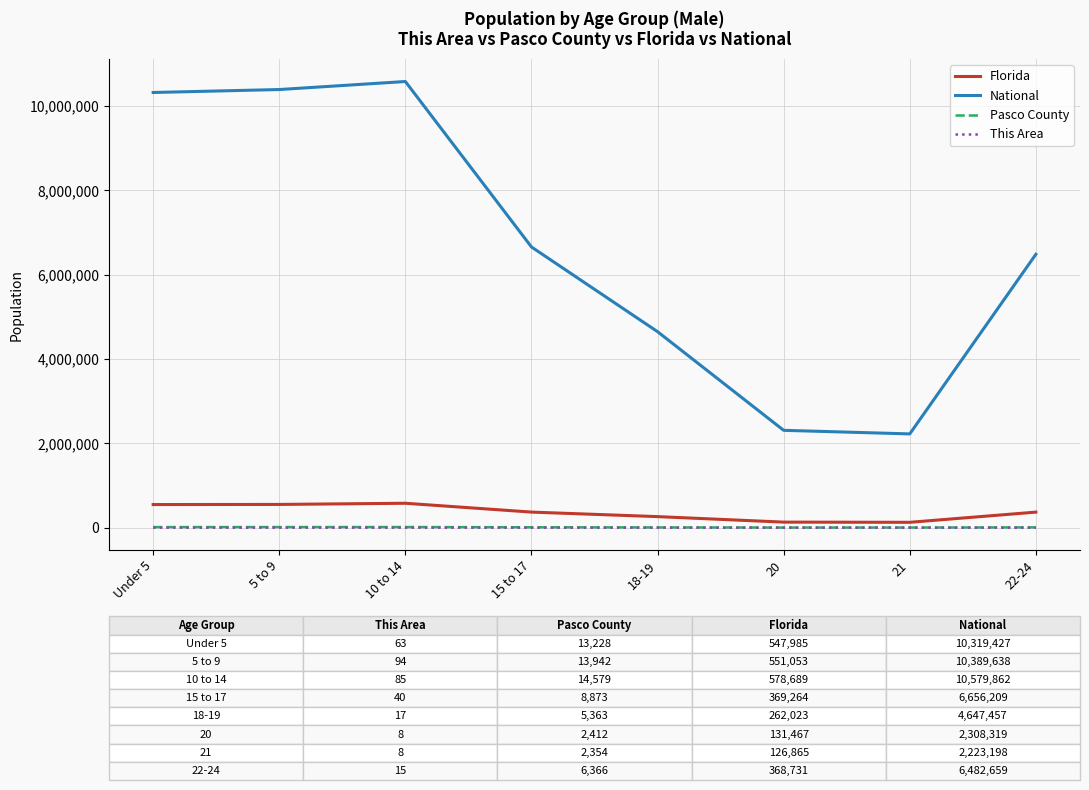

What is the average value of the Pasco County series?

8390